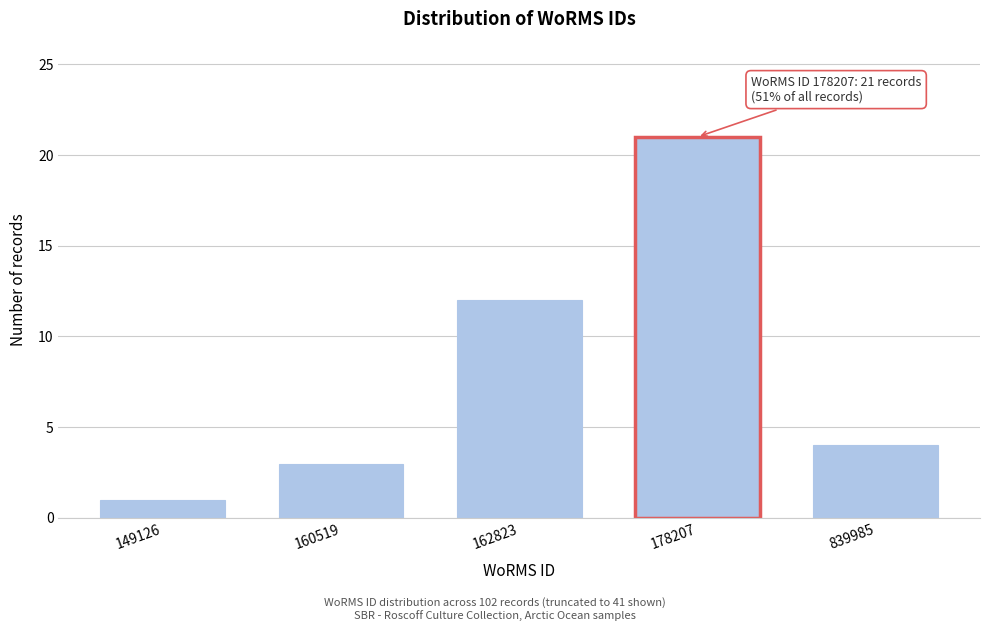

Reading left to right, extract all data points from this chart.

1	3	12	21	4